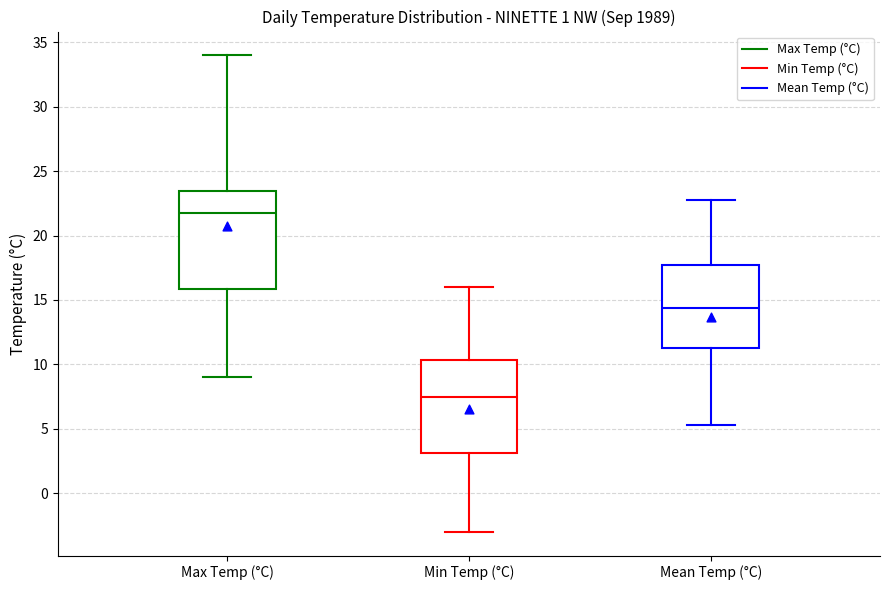

Which box has the lowest median line?

Min Temp (°C)